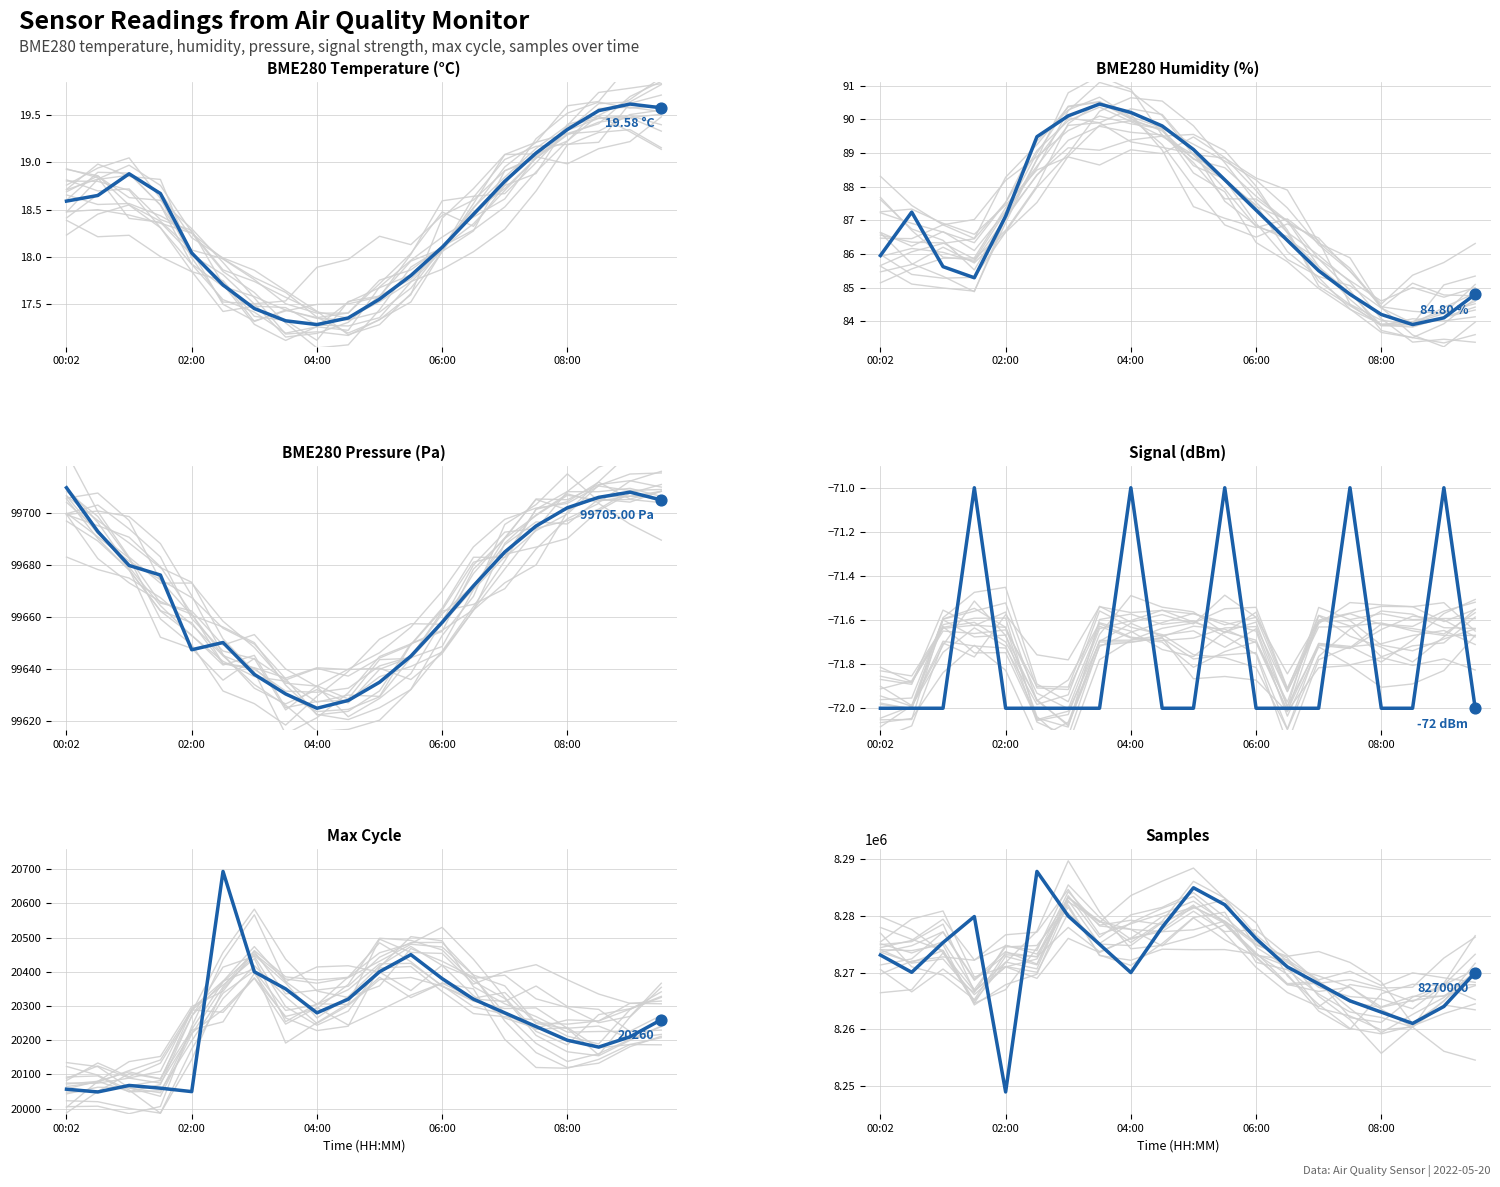

At which category is the sum across all series the highest?

5